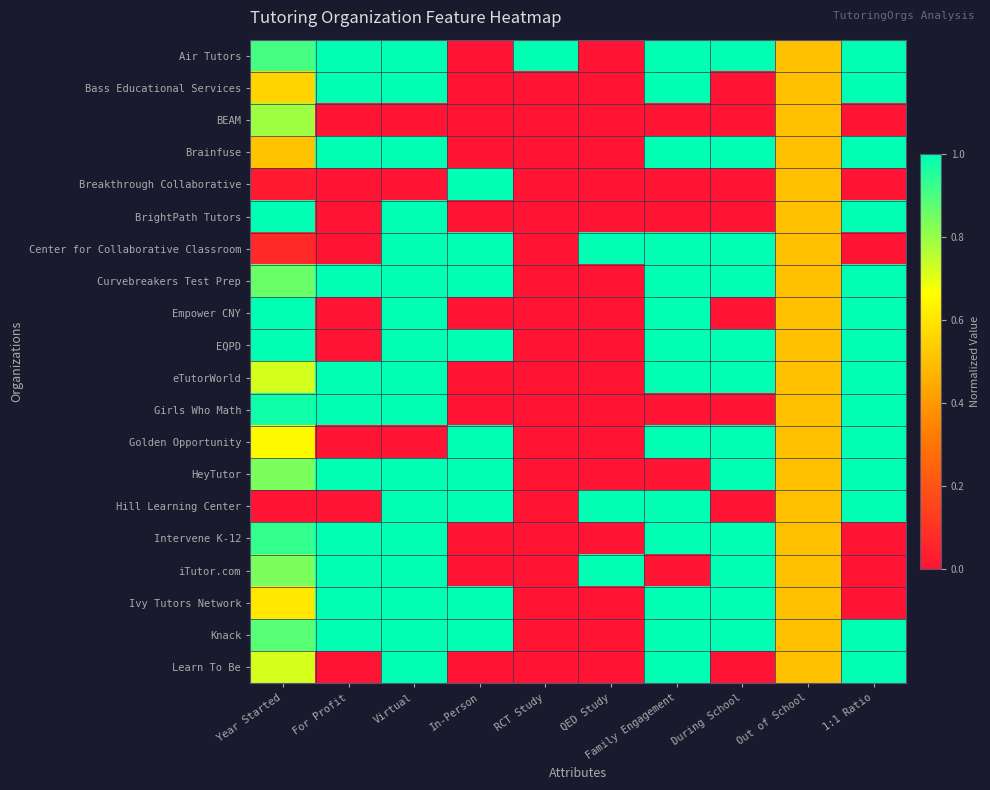

What is the difference between the highest and lowest values at For Profit?

1.0